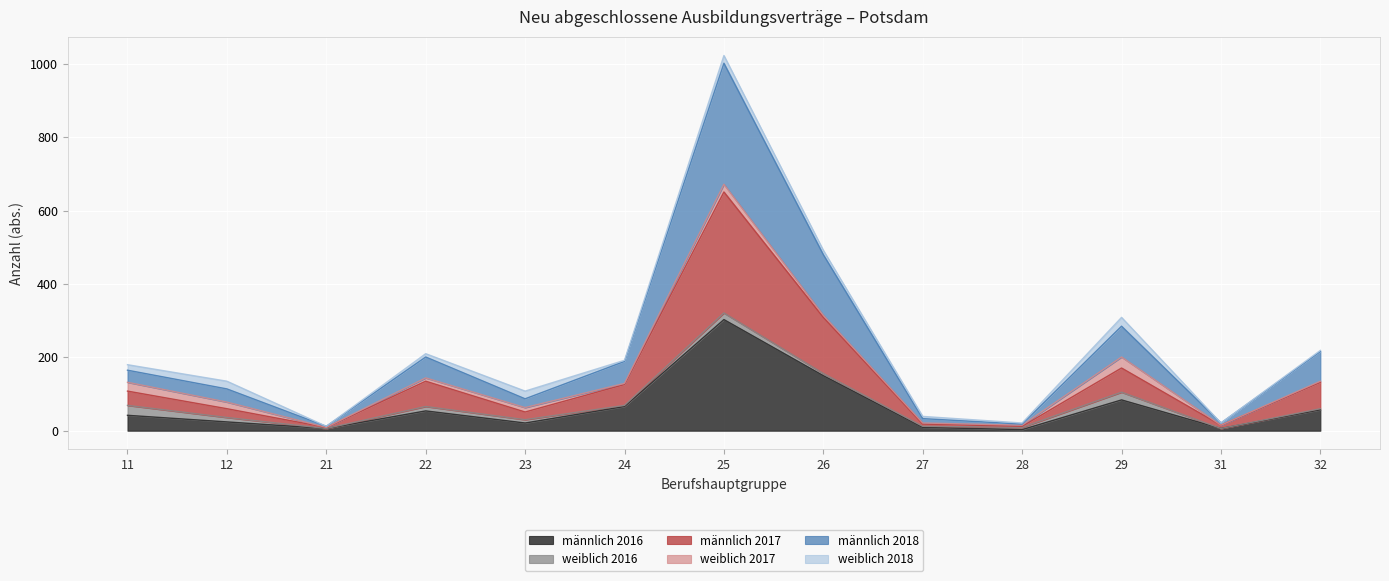

Does the chart display data point markers on the line(s)?

No